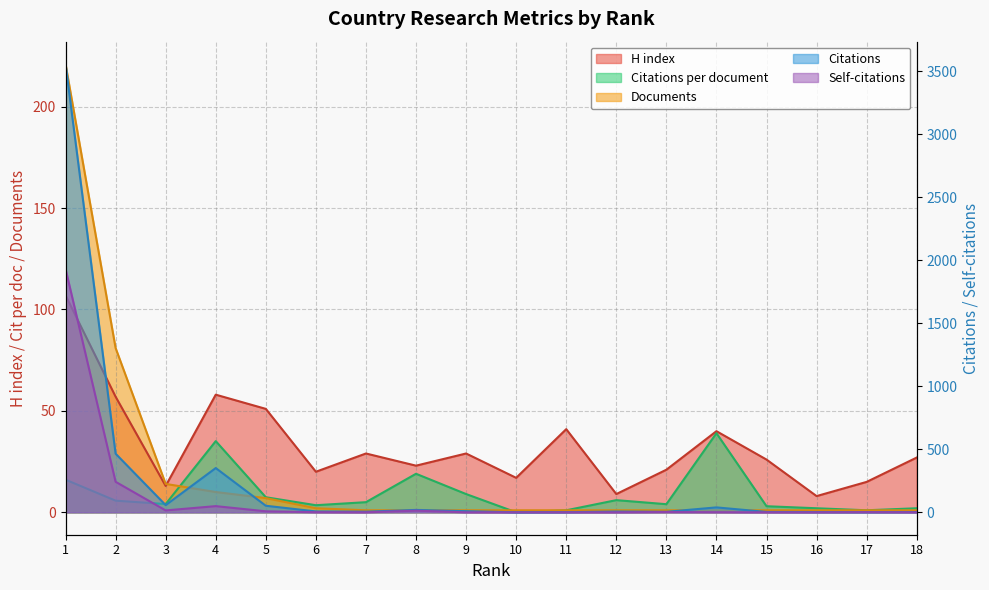

List the series in order of their peak value, lowest first.

Citations per document, H index, Documents, Self-citations, Citations